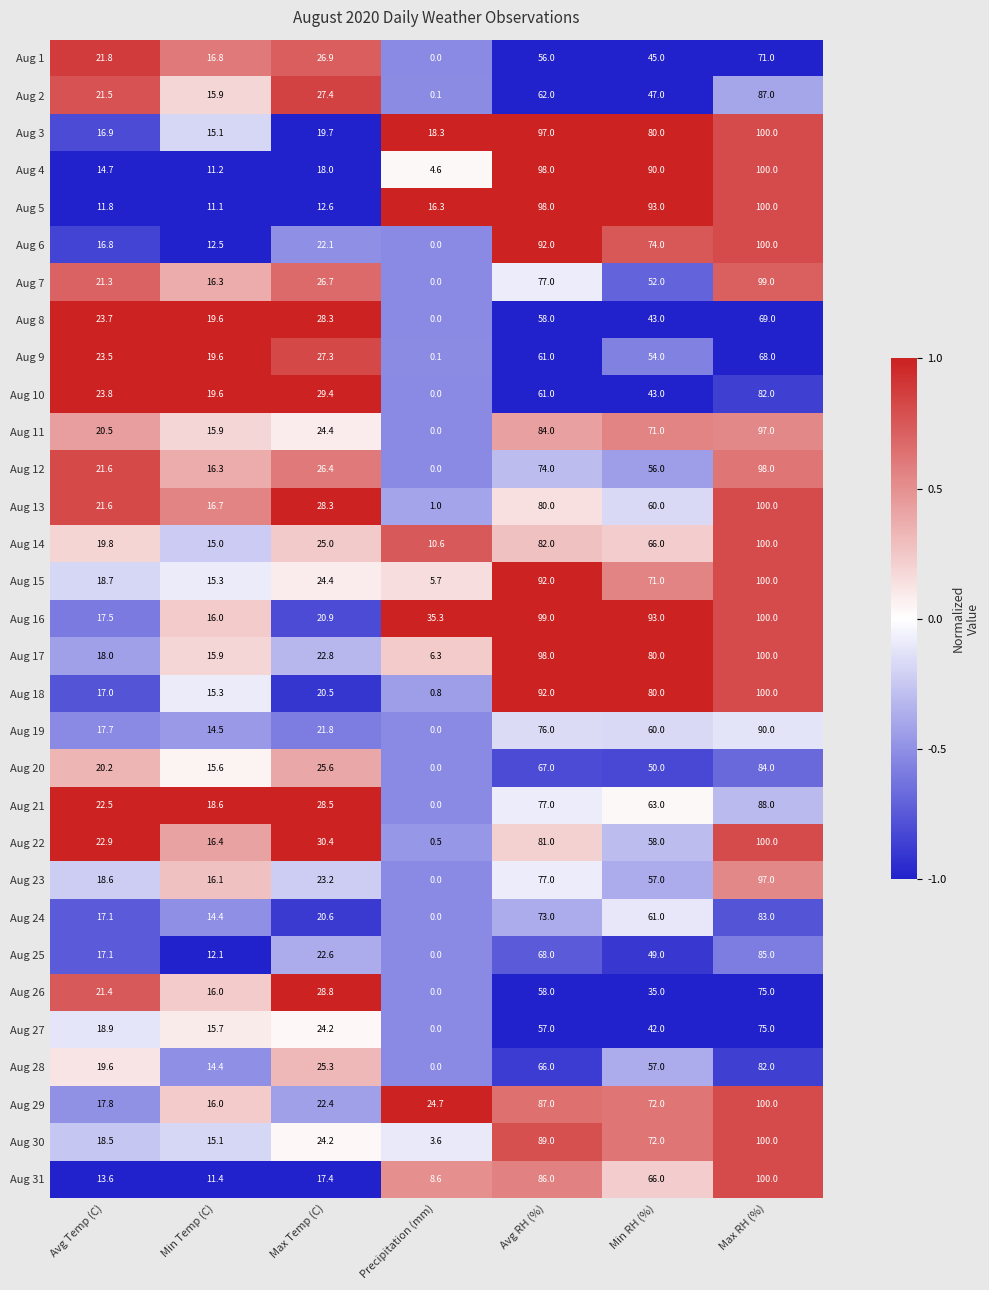

Which series has the largest total across all categories?

Aug 16